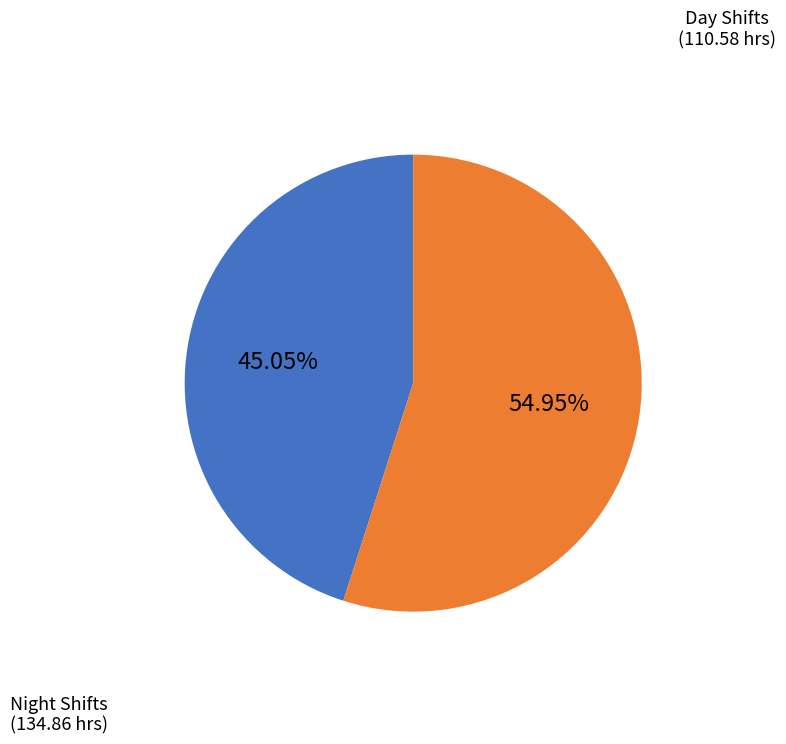

Is there any slice that represents more than half of the pie?

Yes